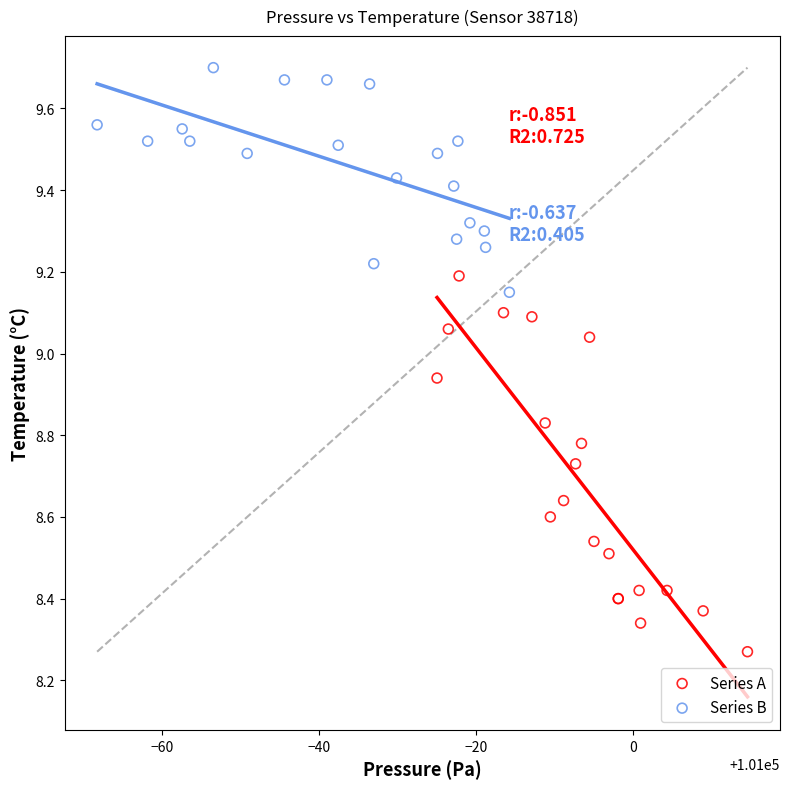

Which series reaches the minimum Y coordinate?

Series A